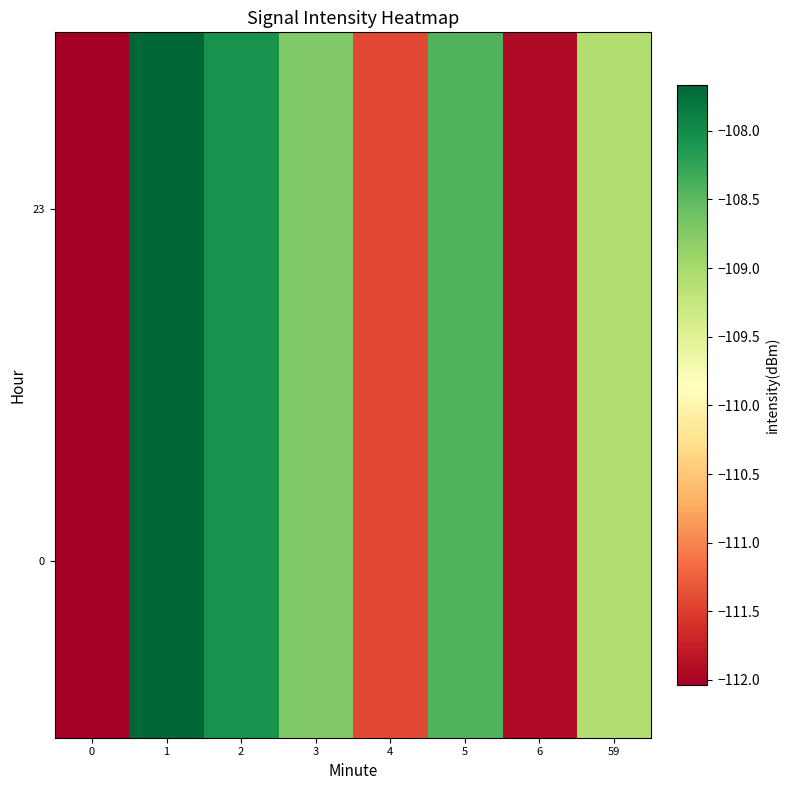

At which category is the sum across all series the highest?

1